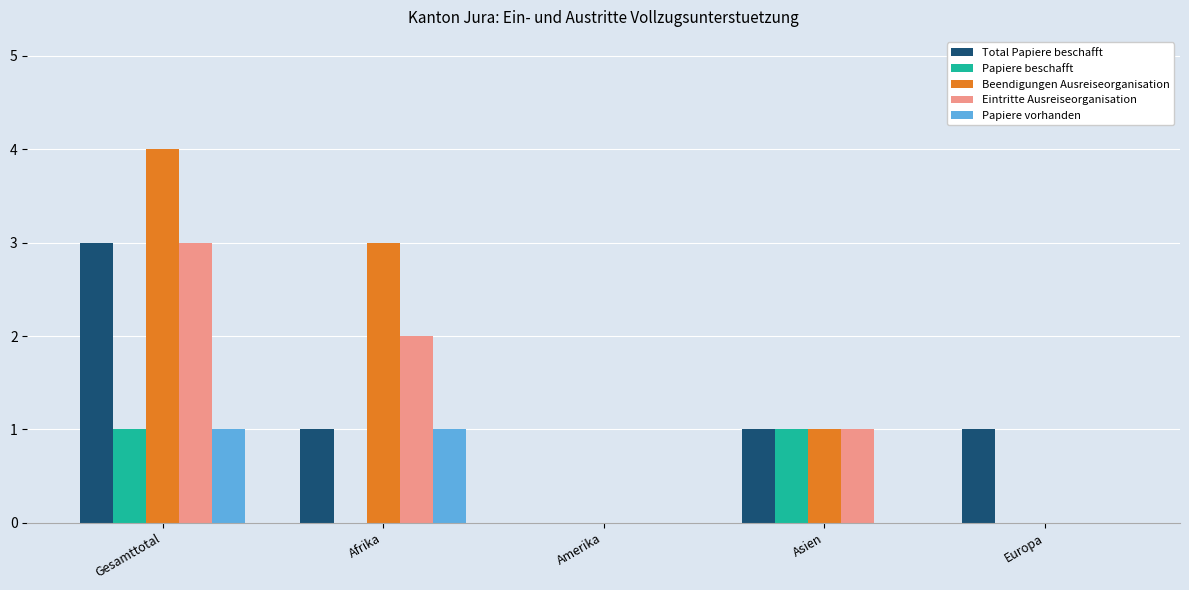

Count the number of data series in this chart.

5